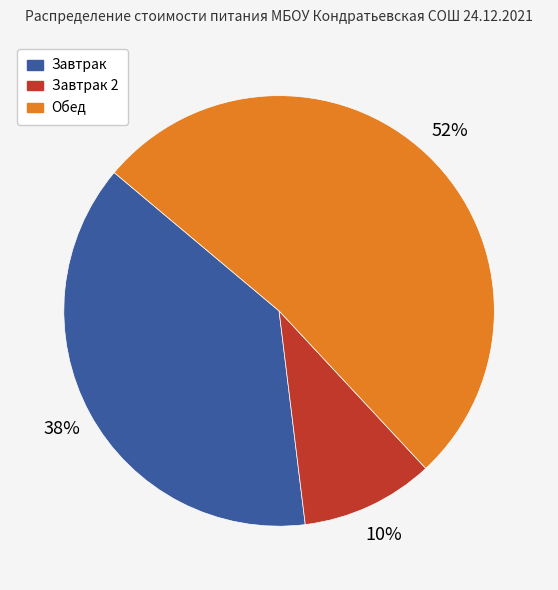

Is there any slice that represents more than half of the pie?

Yes